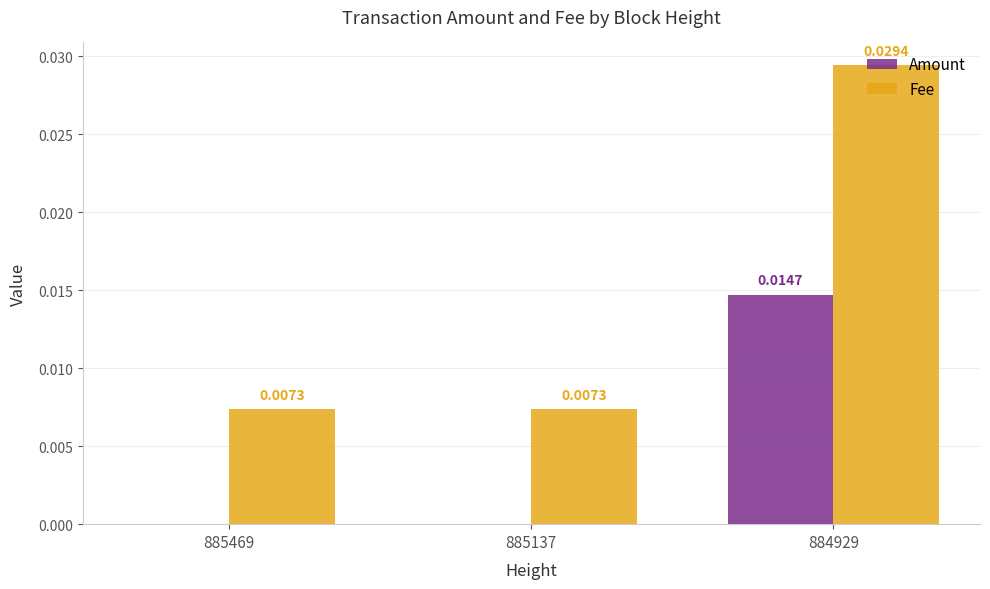

Which series changed the most between 885137 and 884929?

Fee